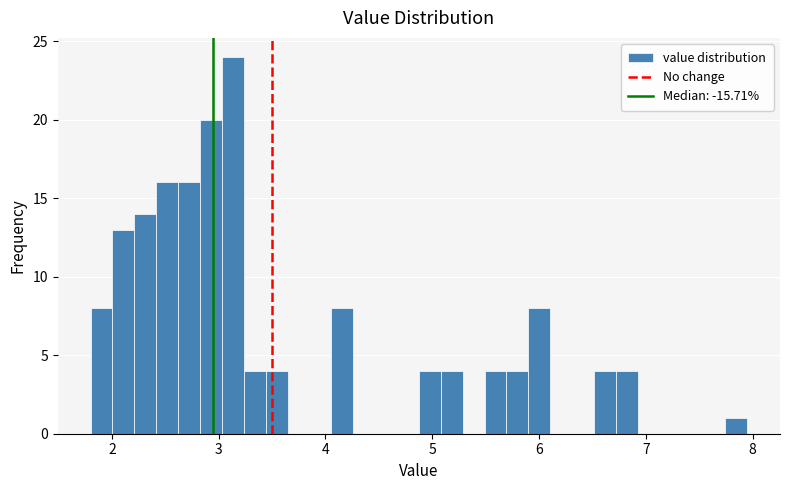

Around what value on the x-axis is the tallest bar? Give the approximate position of its centre, as read against the axis.

3.1